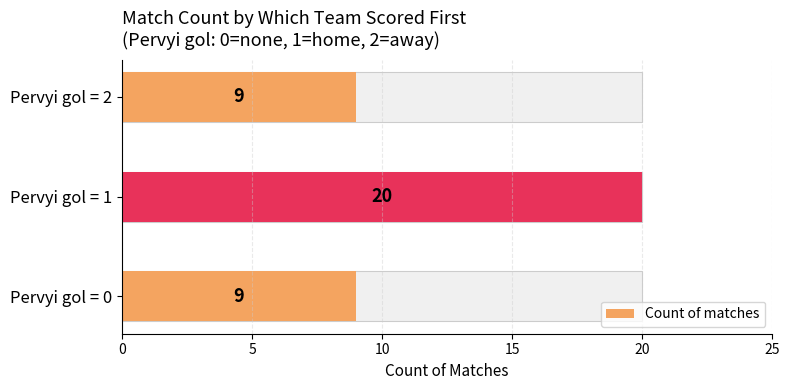

What is the maximum value shown in the chart?

20